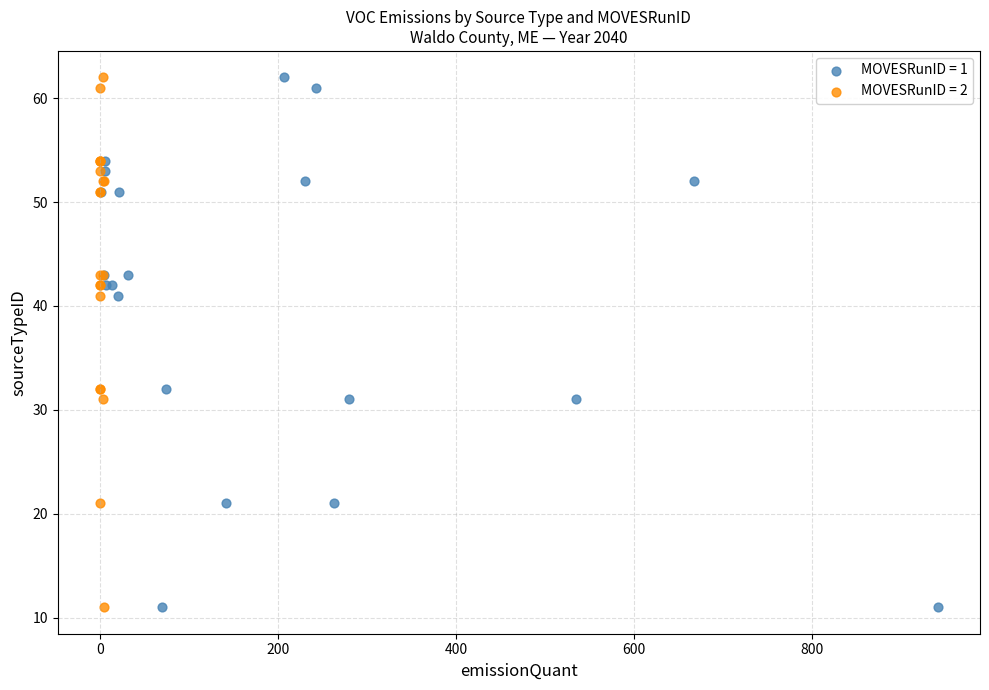

What are all the series names shown in the legend?

MOVESRunID = 1, MOVESRunID = 2